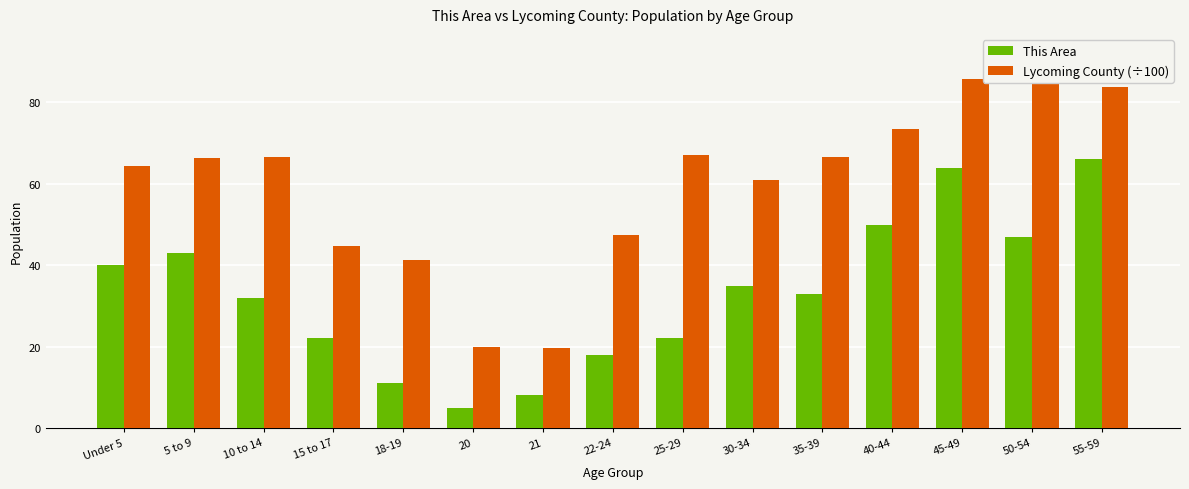

Rank the categories by Lycoming County (÷100) value from lowest to highest.

21, 20, 18-19, 15 to 17, 22-24, 30-34, Under 5, 5 to 9, 35-39, 10 to 14, 25-29, 40-44, 55-59, 45-49, 50-54